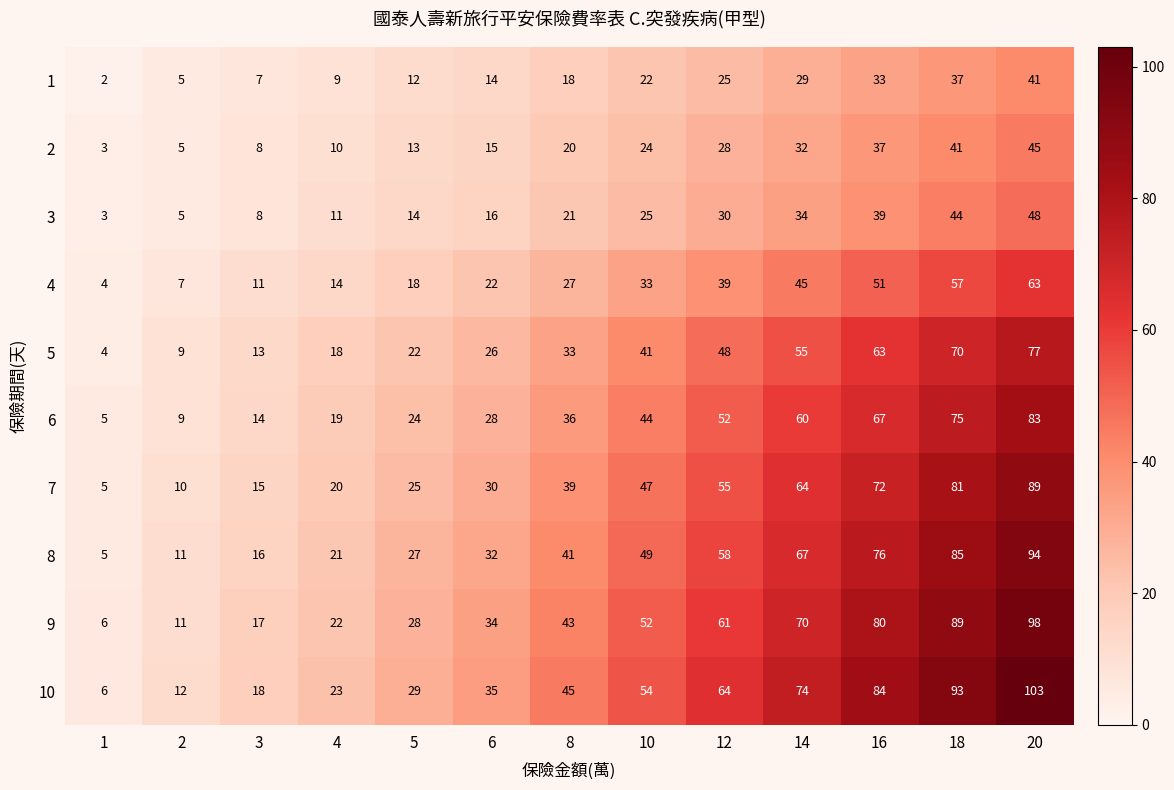

List the series in order of their peak value, lowest first.

1, 2, 3, 4, 5, 6, 7, 8, 9, 10